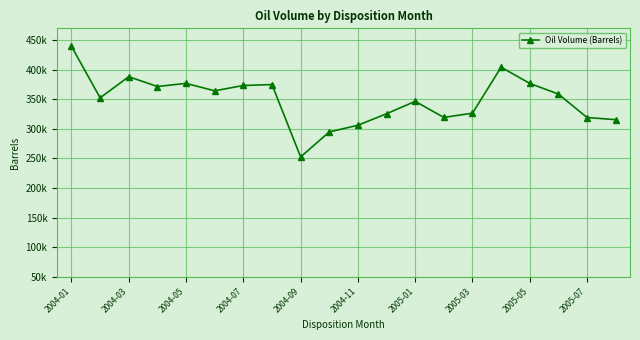

Is this an area chart (filled region under the line)?

No